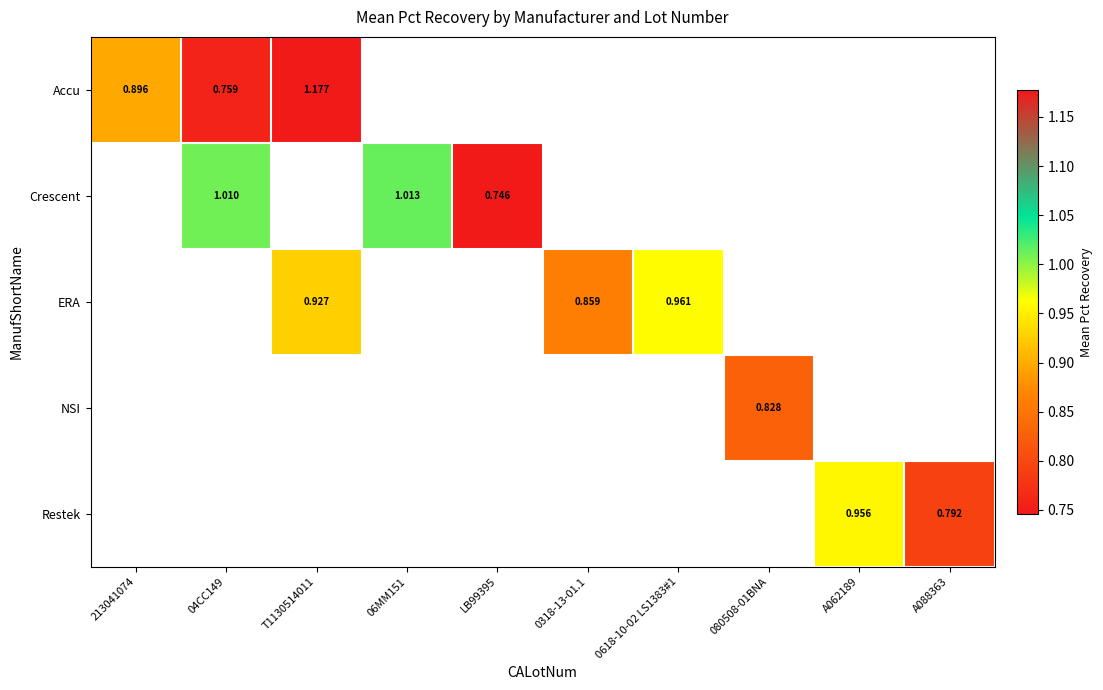

How many categories are shown in the chart?

10